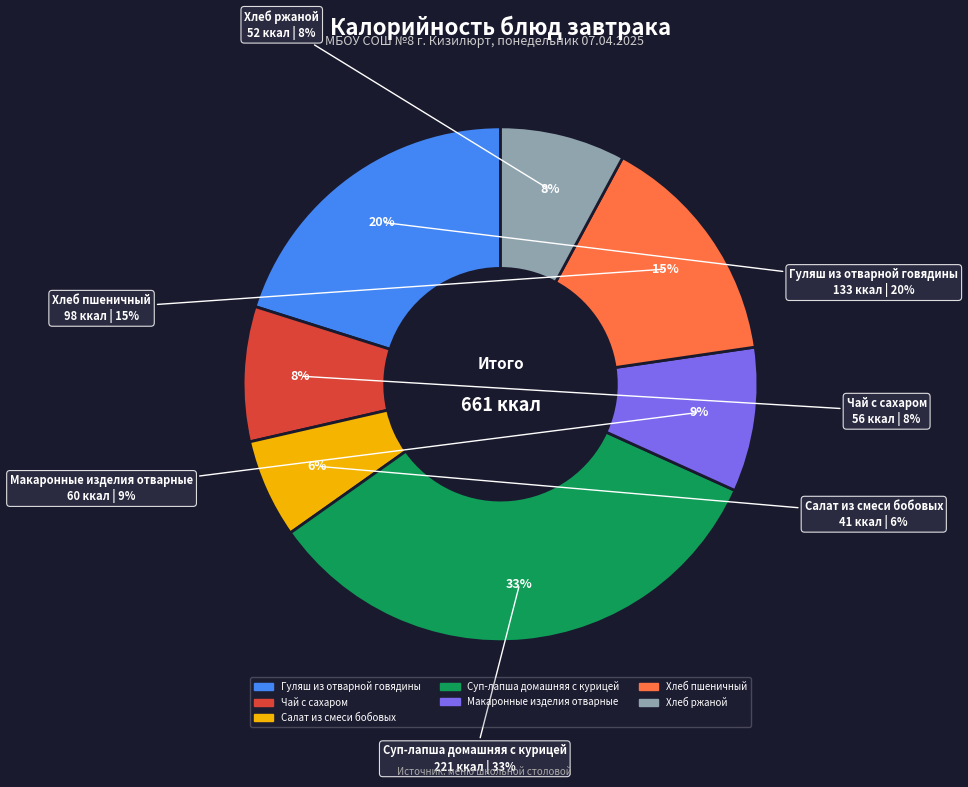

Rank the categories by value from highest to lowest.

Суп-лапша домашняя с курицей, Гуляш из отварной говядины, Хлеб пшеничный, Макаронные изделия отварные, Чай с сахаром, Хлеб ржаной, Салат из смеси бобовых